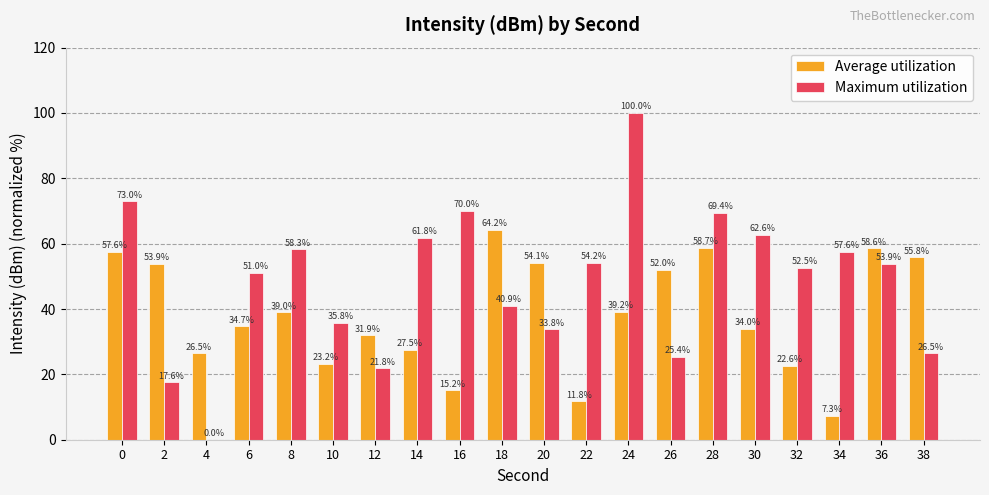

What is the total value across all series at 12?

53.7